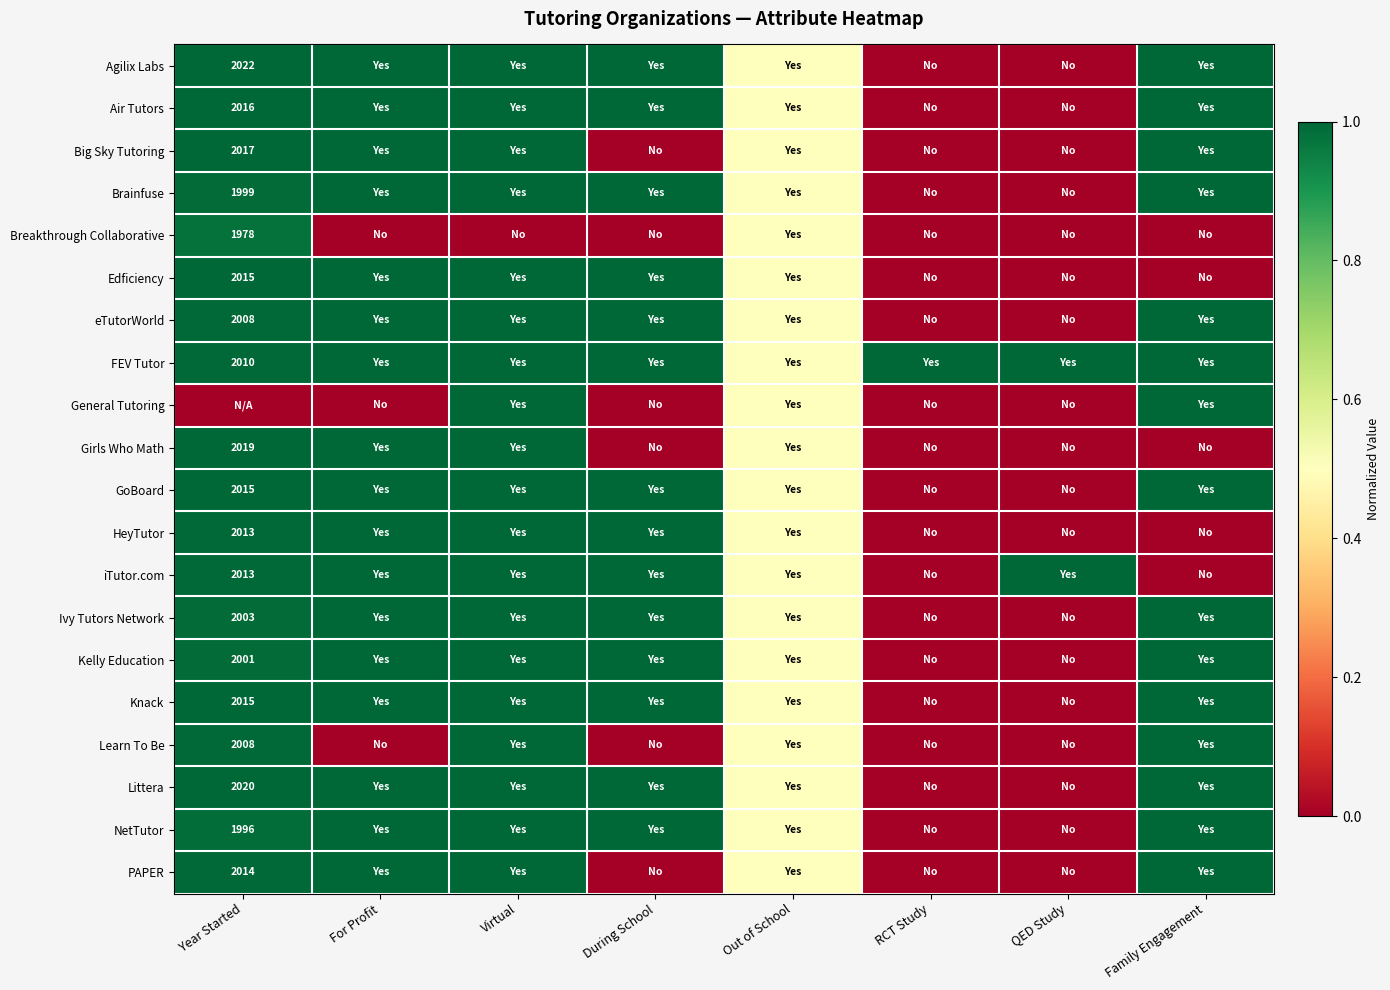

The Ivy Tutors Network series shows -0.3 at QED Study. True or false?

False